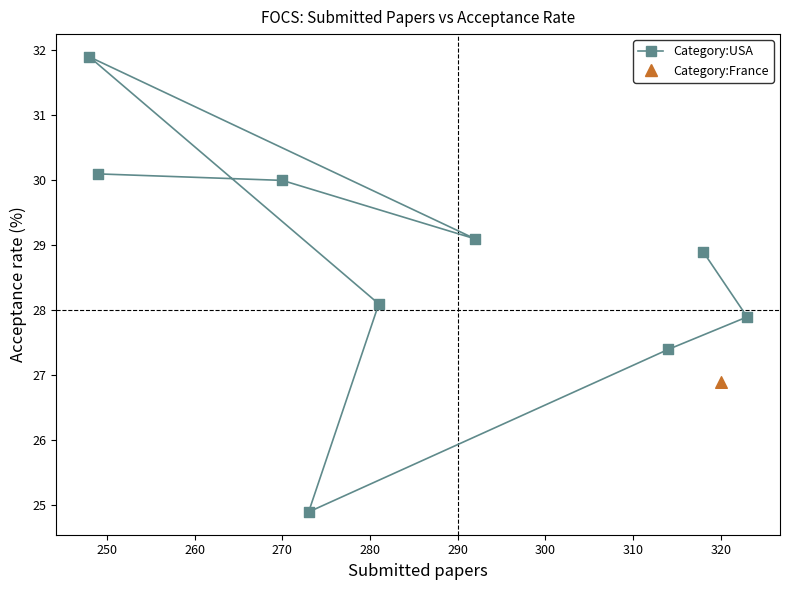

What are all the series names shown in the legend?

Category:USA, Category:France